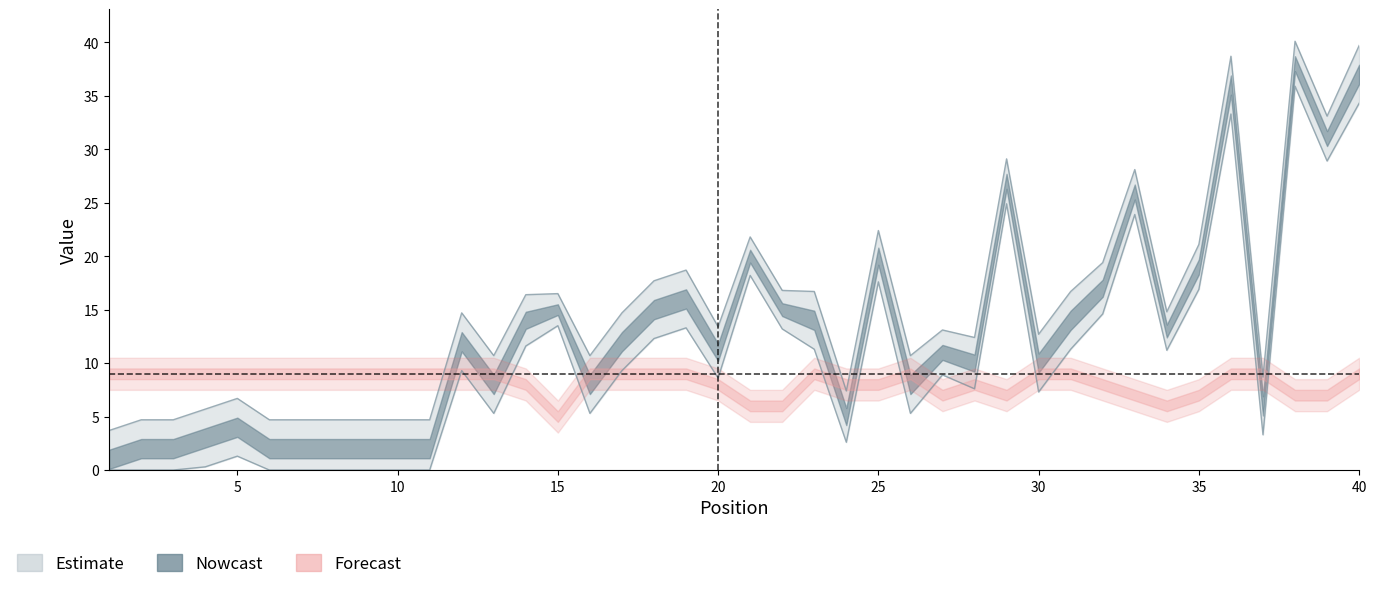

Rank the categories by value from lowest to highest.

1, 2, 3, 6, 7, 8, 9, 10, 11, 4, 5, 24, 37, 13, 16, 26, 28, 30, 27, 20, 12, 17, 34, 14, 15, 23, 31, 22, 18, 19, 32, 35, 21, 25, 33, 29, 39, 36, 40, 38